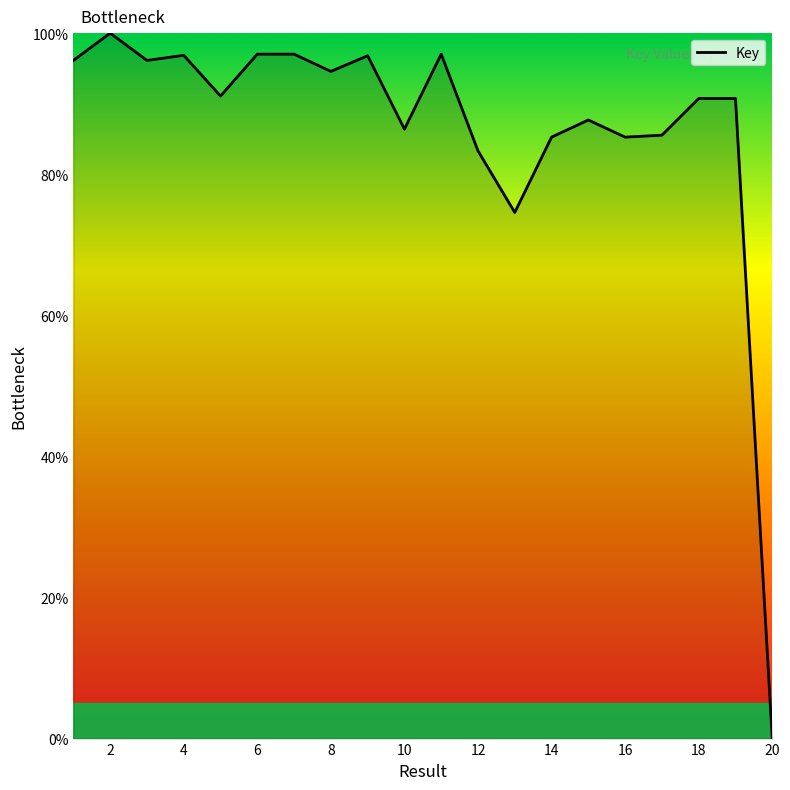

What is the greatest value displayed?

100.0